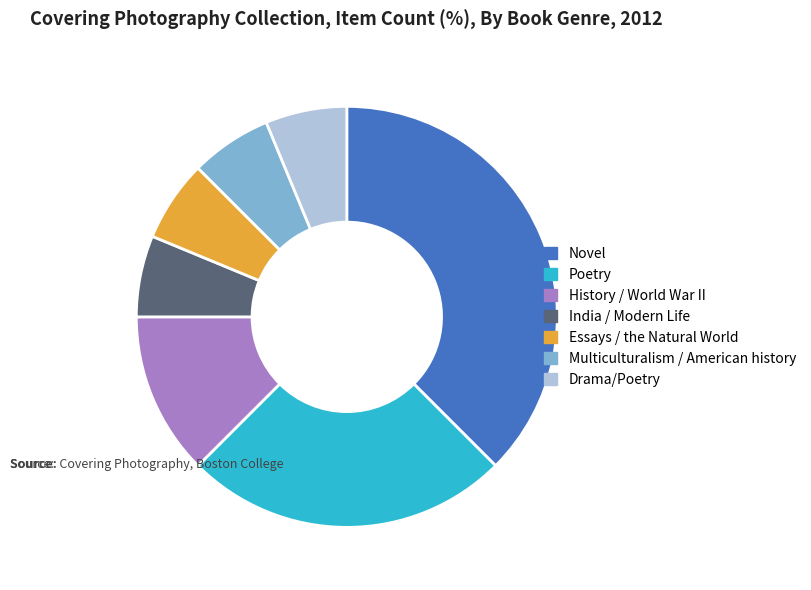

The Essays / the Natural World slice represents 6% of the pie. True or false?

True